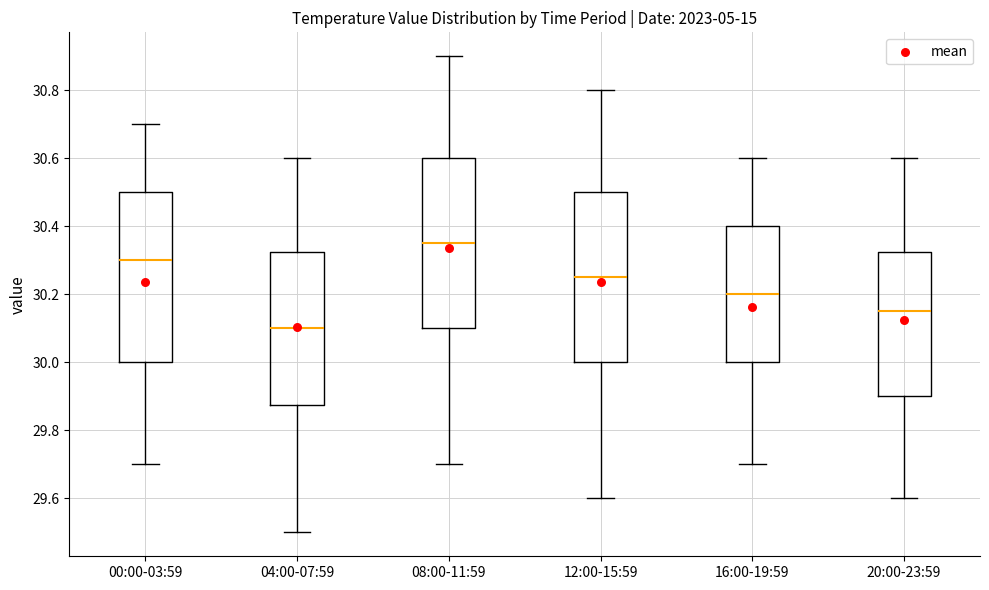

Reading left to right, read every box against the y-axis: the position of its median line, the range the box covers, and the ends of its whiskers. The values are not printed on the chart, so give them approximately, as read against the axis.

00:00-03:59: median 30.30, box 30.00 to 30.50, whiskers 29.70 to 30.70
04:00-07:59: median 30.10, box 29.88 to 30.32, whiskers 29.50 to 30.60
08:00-11:59: median 30.36, box 30.10 to 30.60, whiskers 29.70 to 30.90
12:00-15:59: median 30.26, box 30.00 to 30.50, whiskers 29.60 to 30.80
16:00-19:59: median 30.20, box 30.00 to 30.40, whiskers 29.70 to 30.60
20:00-23:59: median 30.16, box 29.90 to 30.32, whiskers 29.60 to 30.60